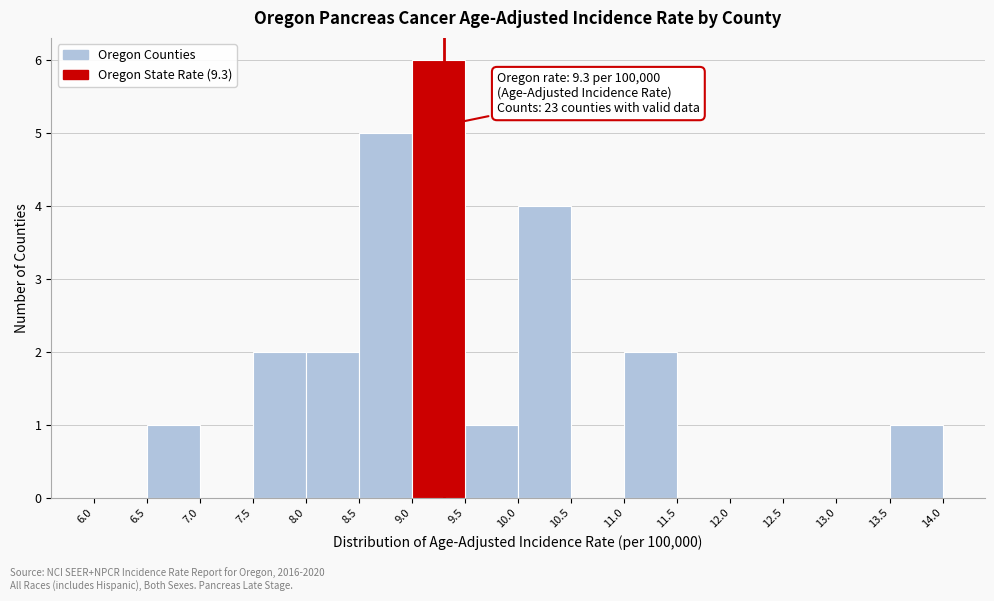

Which range on the x-axis has the tallest bar?

9.0 to 9.5